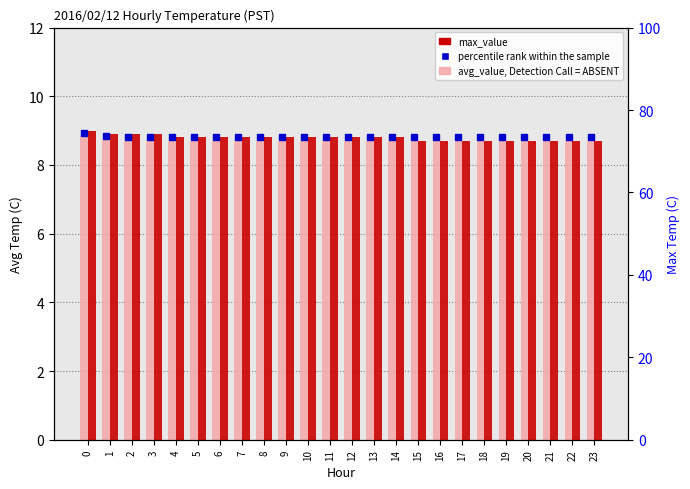

Reading left to right, transcribe all the data shown in this chart.

avg_value, Detection Call = ABSENT: 0=8.8	1=8.7	2=8.7	3=8.7	4=8.7	5=8.7	6=8.7	7=8.7	8=8.7	9=8.7	10=8.7	11=8.7	12=8.7	13=8.7	14=8.7	15=8.7	16=8.7	17=8.7	18=8.7	19=8.7	20=8.7	21=8.7	22=8.7	23=8.7
max_value: 0=9.0	1=8.9	2=8.9	3=8.9	4=8.8	5=8.8	6=8.8	7=8.8	8=8.8	9=8.8	10=8.8	11=8.8	12=8.8	13=8.8	14=8.8	15=8.7	16=8.7	17=8.7	18=8.7	19=8.7	20=8.7	21=8.7	22=8.7	23=8.7